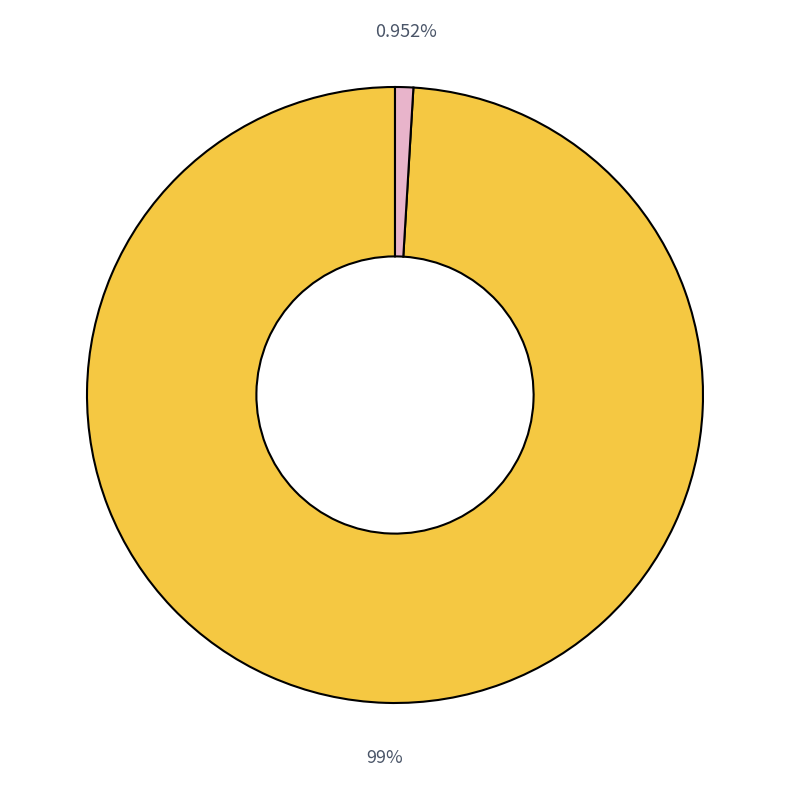

Does any single category account for the majority?

Yes